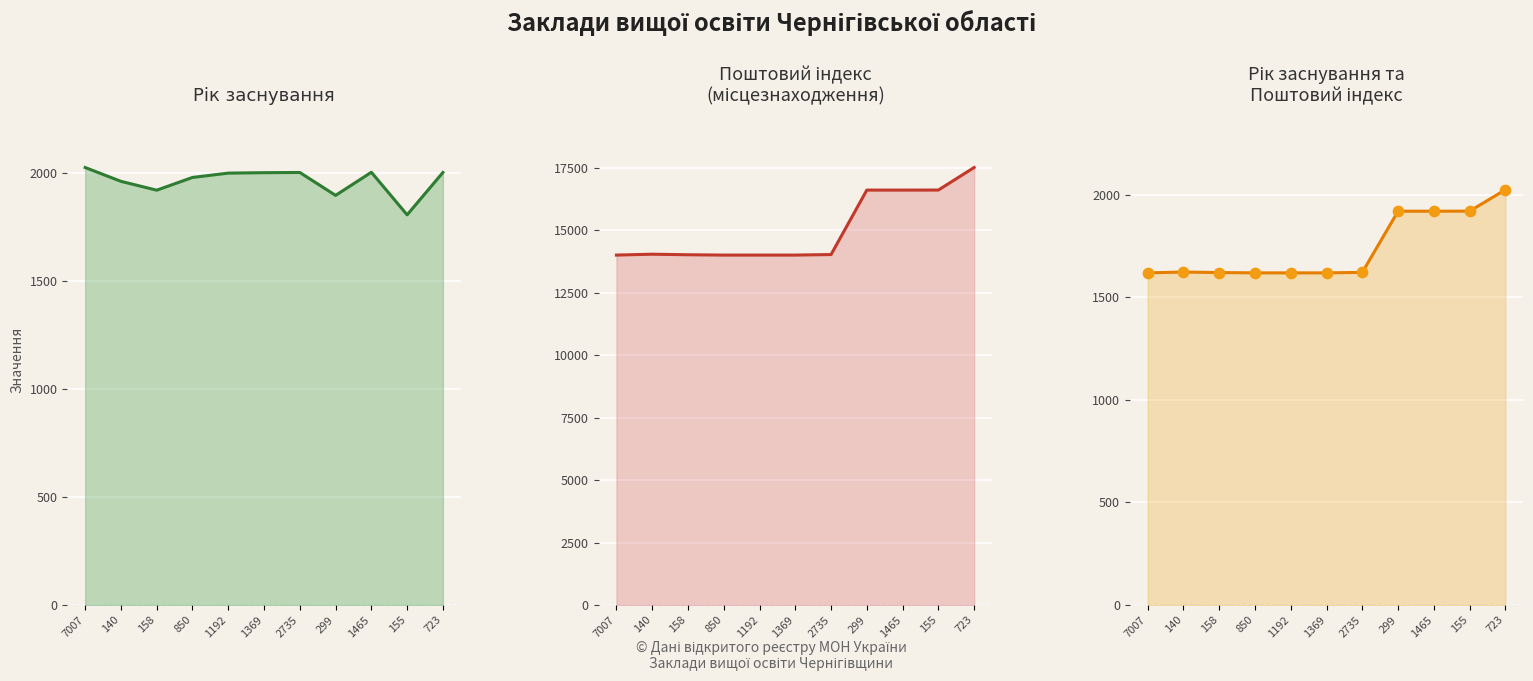

At which category is the sum across all series the highest?

723